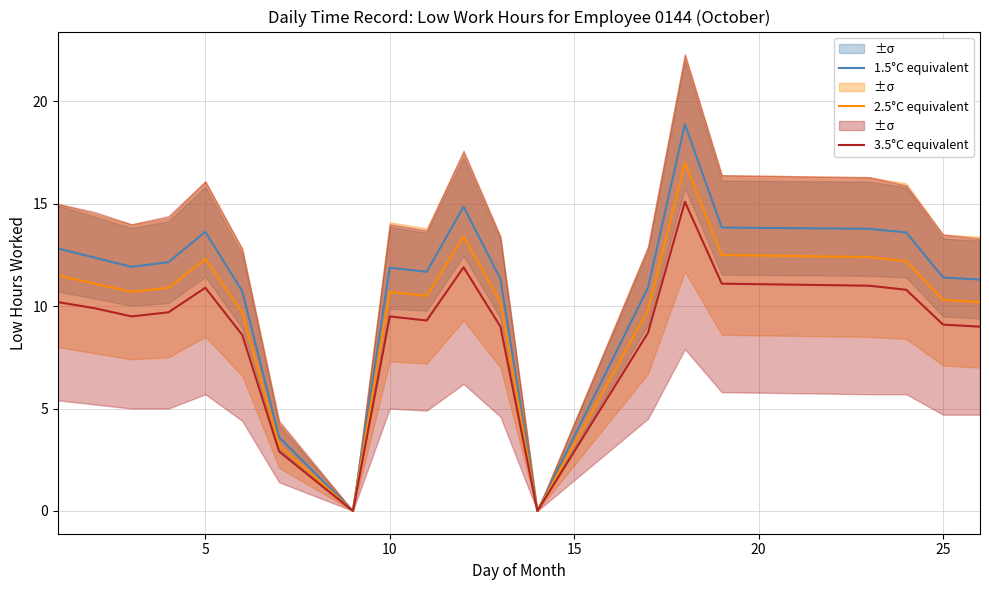

Rank the series by their average value, from highest to lowest.

1.5°C equivalent, 2.5°C equivalent, 3.5°C equivalent